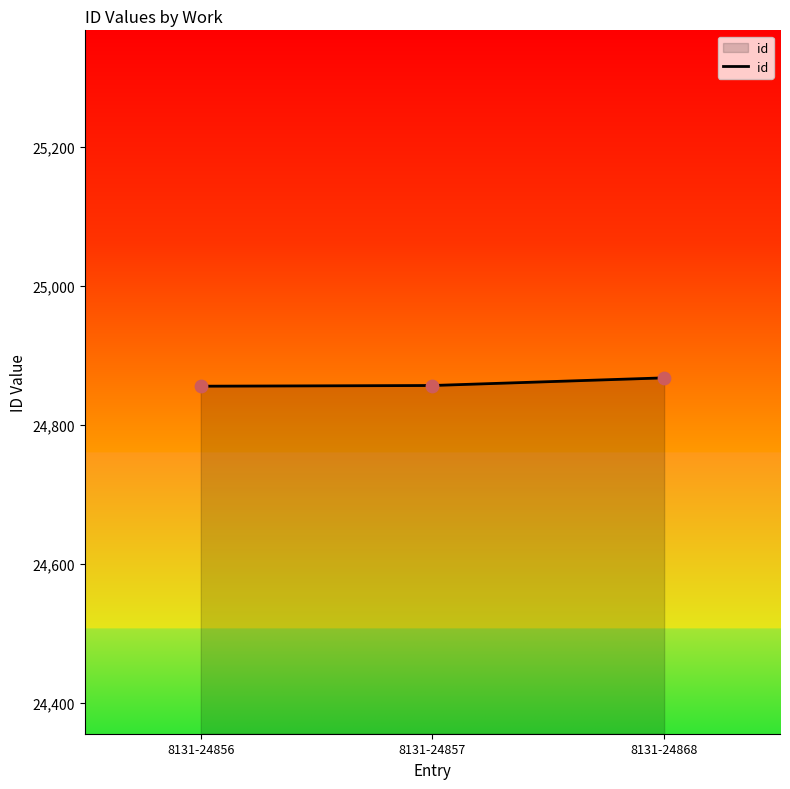

What is the change in value from 8131-24856 to 8131-24868?

+12